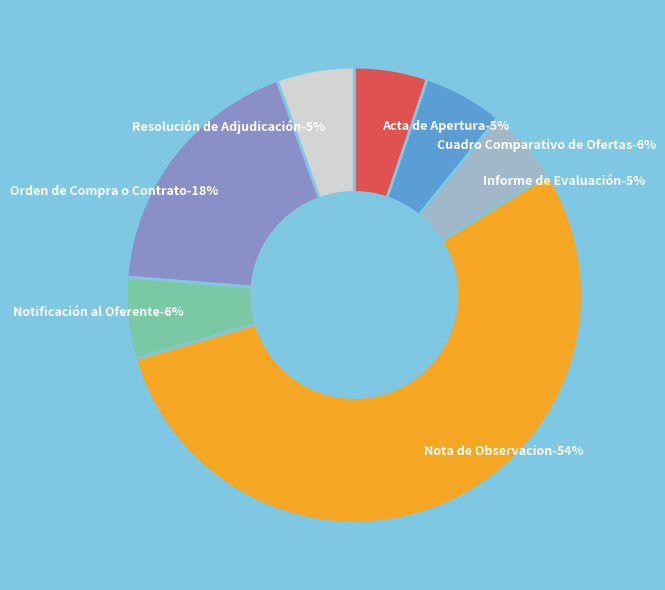

Is the sum of Cuadro Comparativo de Ofertas and Orden de Compra o Contrato greater than half?

No